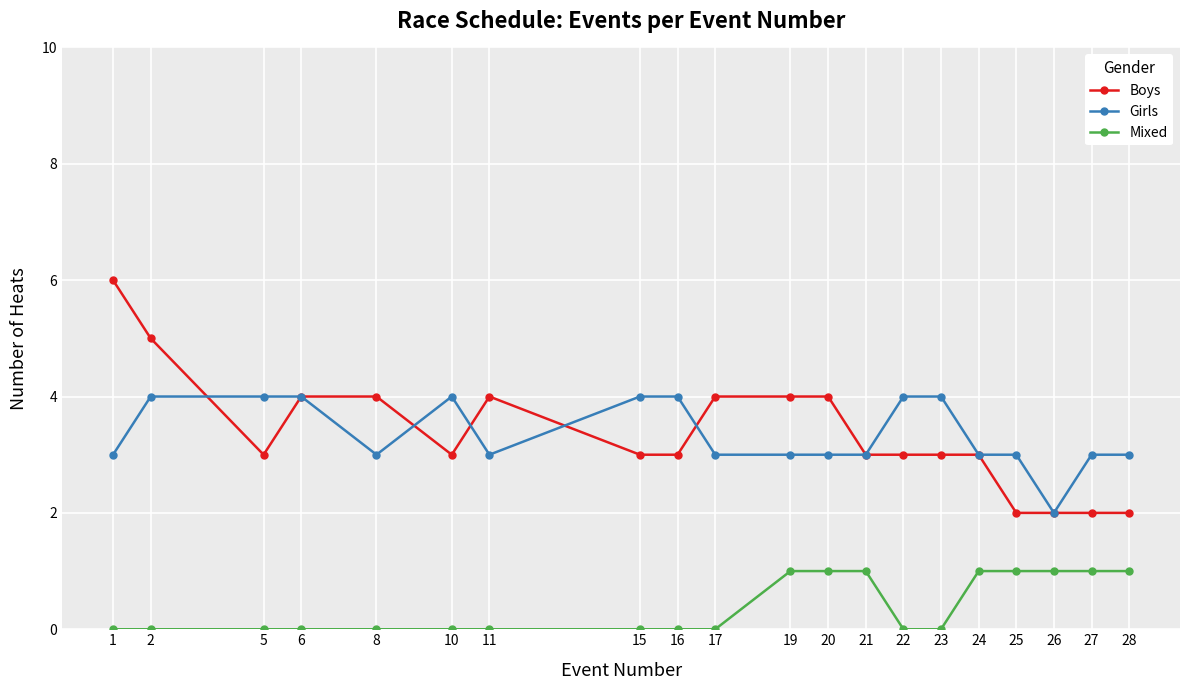

Is it true that Girls equals 4 at 23?

True